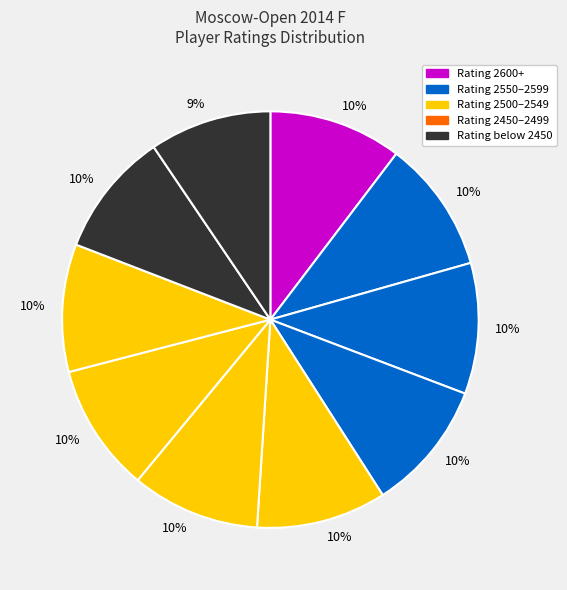

To the nearest percent, what is the average slice percentage?

10%